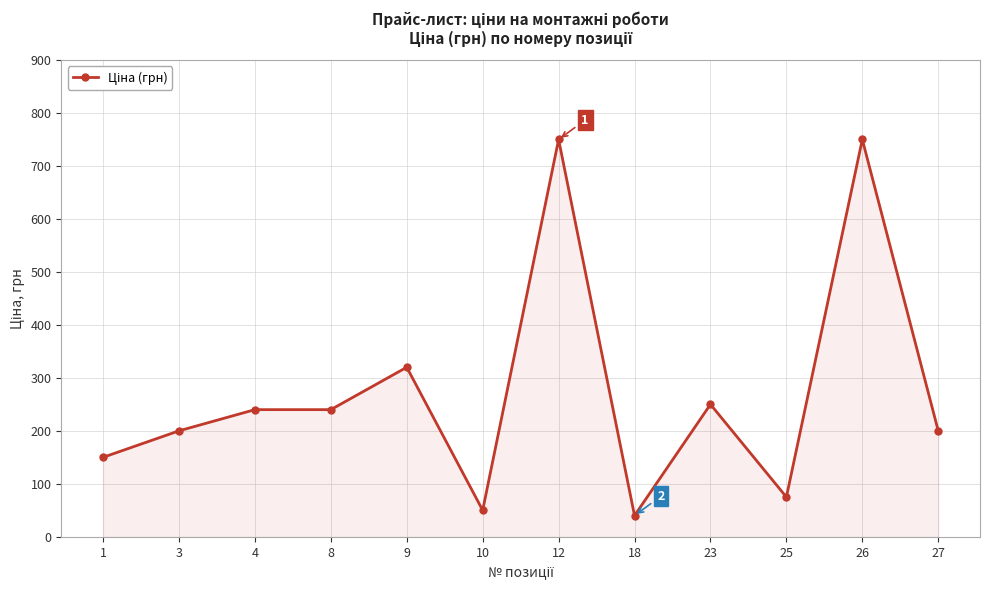

How many data points does each series have?

12